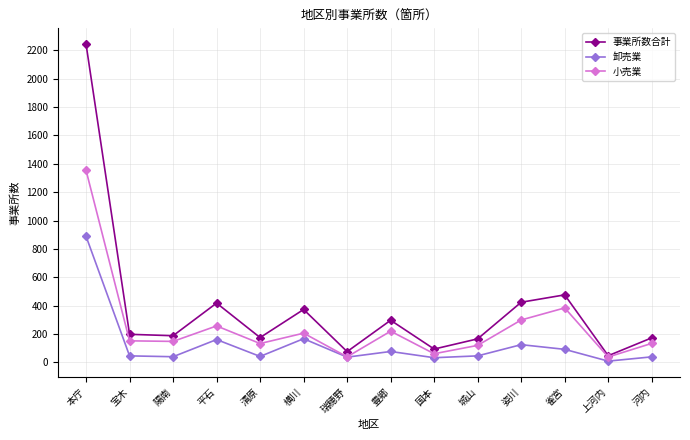

Where is 事業所数合計 nearest to the value 1145?

雀宮